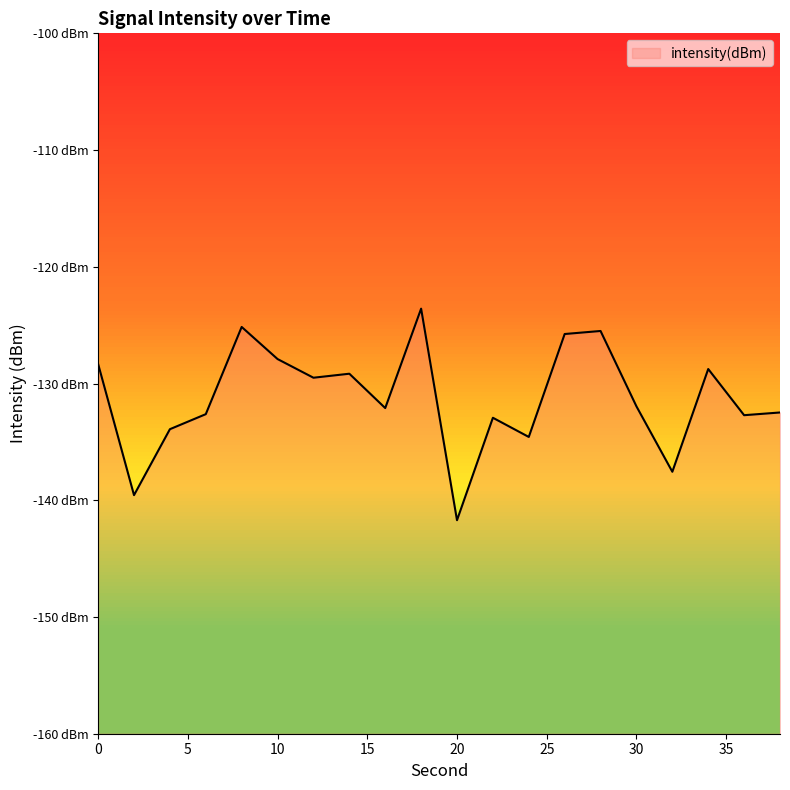

Does the chart display data point markers on the line(s)?

No